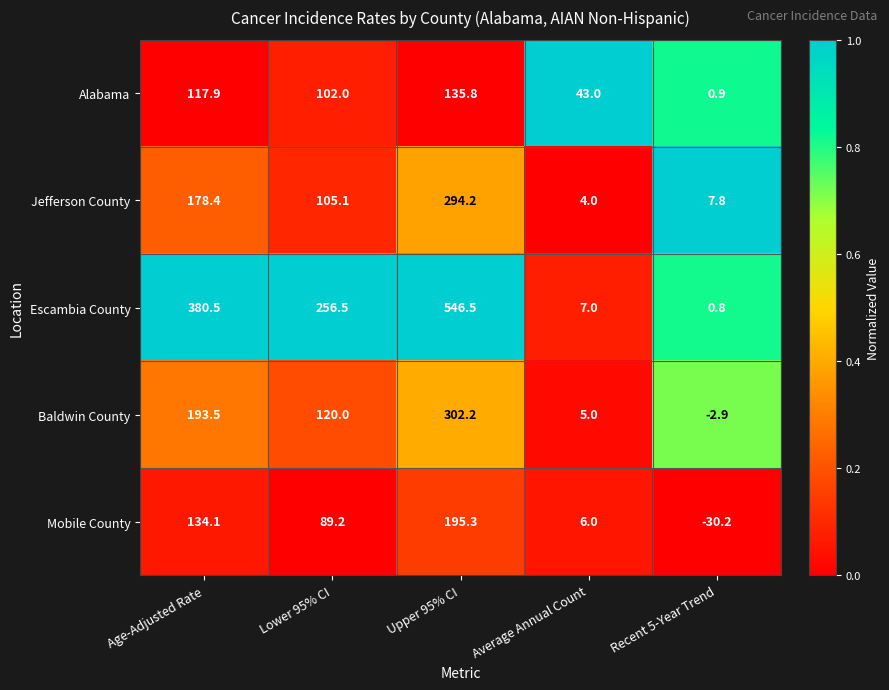

The value of Alabama at Age-Adjusted Rate is 77.9. True or false?

False